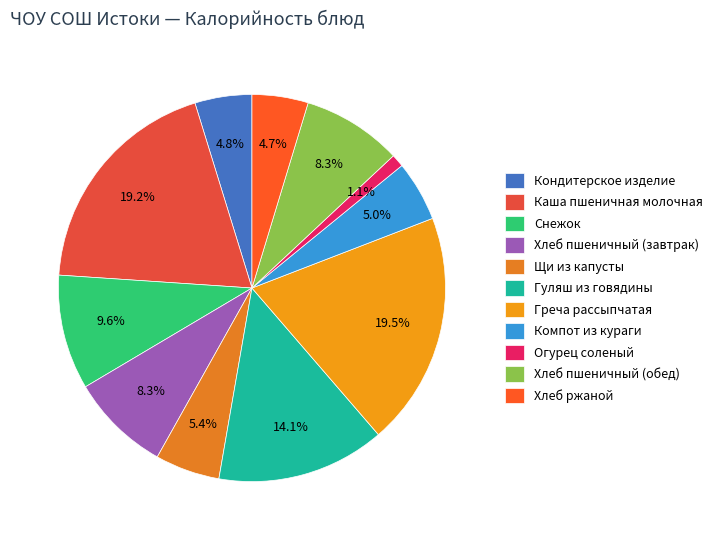

How many slices are in this pie chart?

11